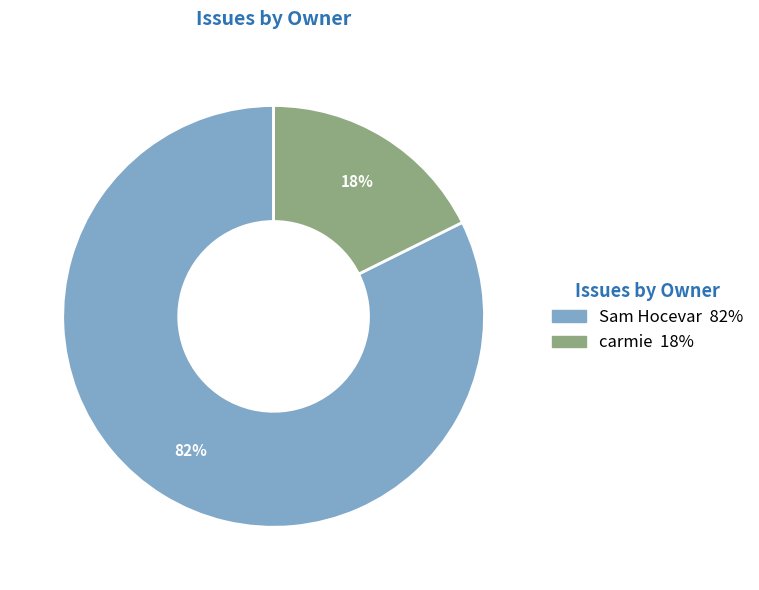

True or false: carmie accounts for 18% of the total.

True